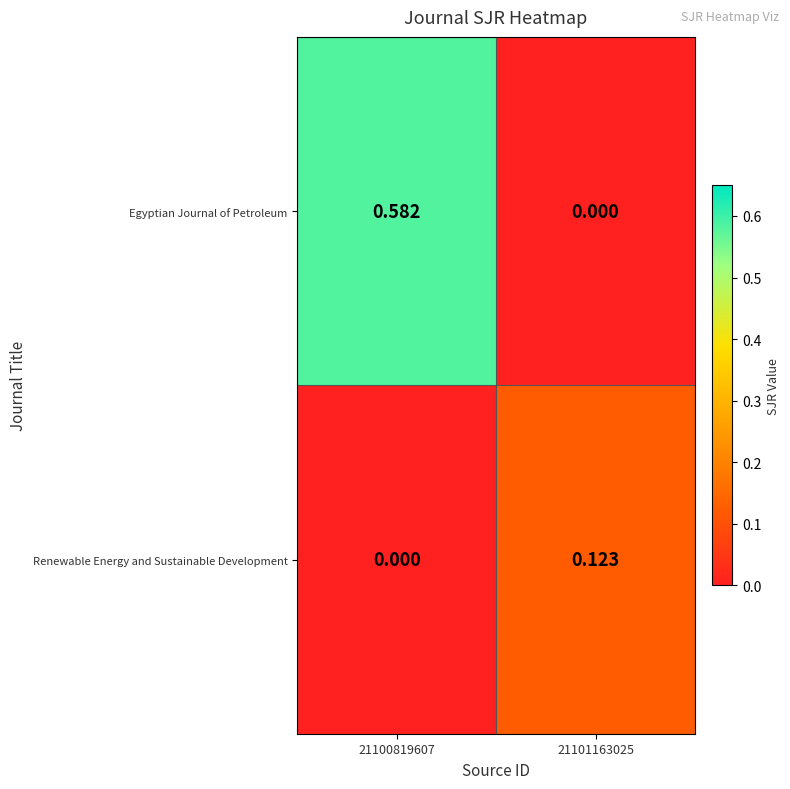

List the series in order of their peak value, highest first.

Egyptian Journal of Petroleum, Renewable Energy and Sustainable Development